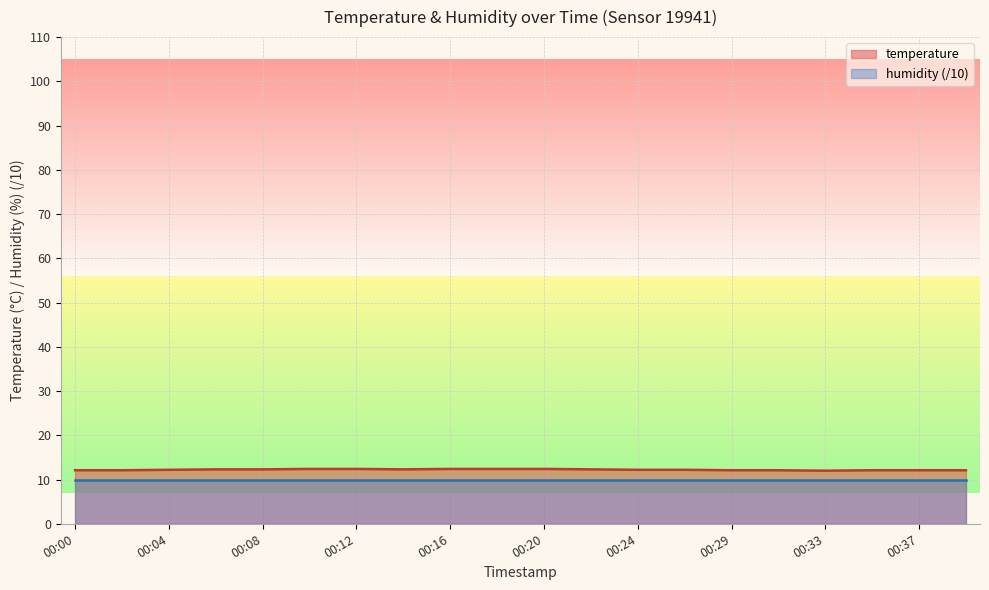

Does the chart display data point markers on the line(s)?

No